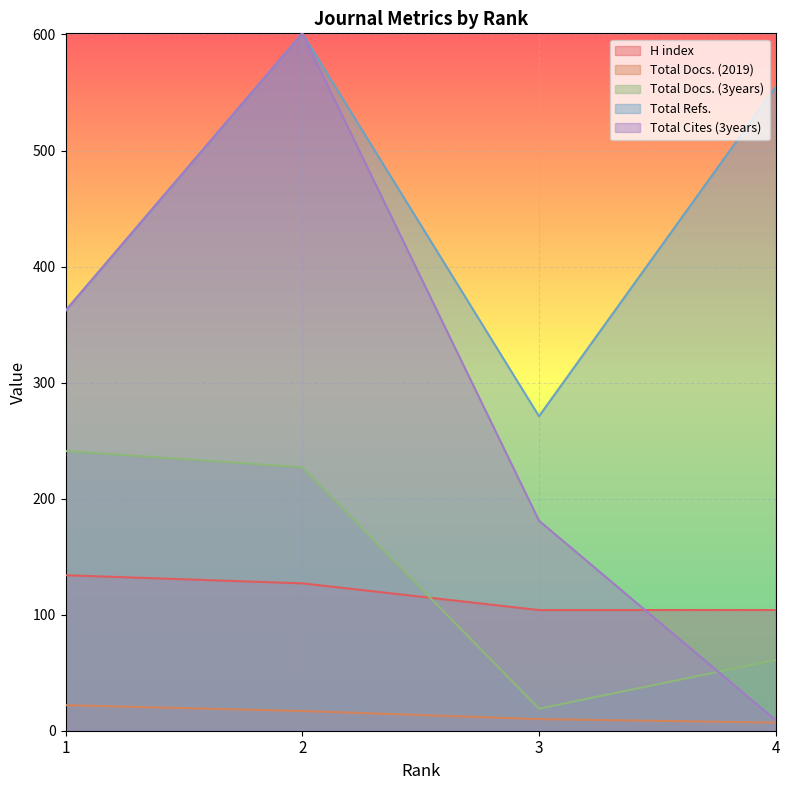

Does the chart display data point markers on the line(s)?

No